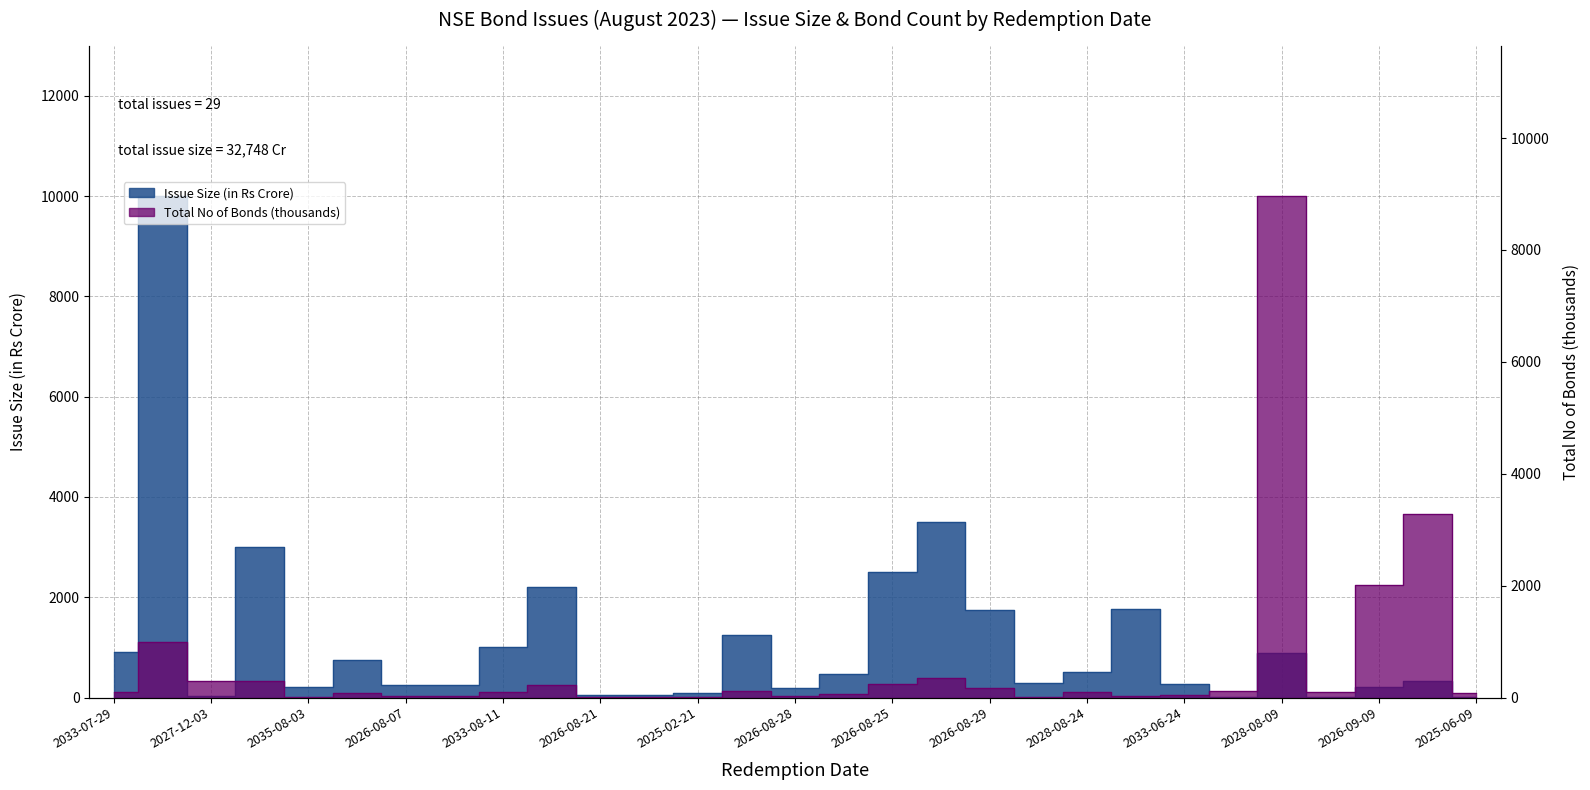

At which category does Total No of Bonds (thousands) reach its first local peak?

2038-08-01